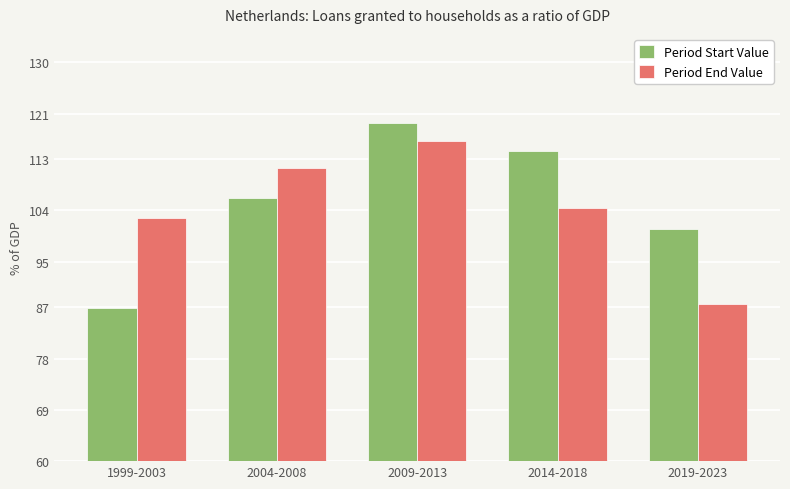

True or false: Period Start Value has a value of 210.1 at 2009-2013.

False